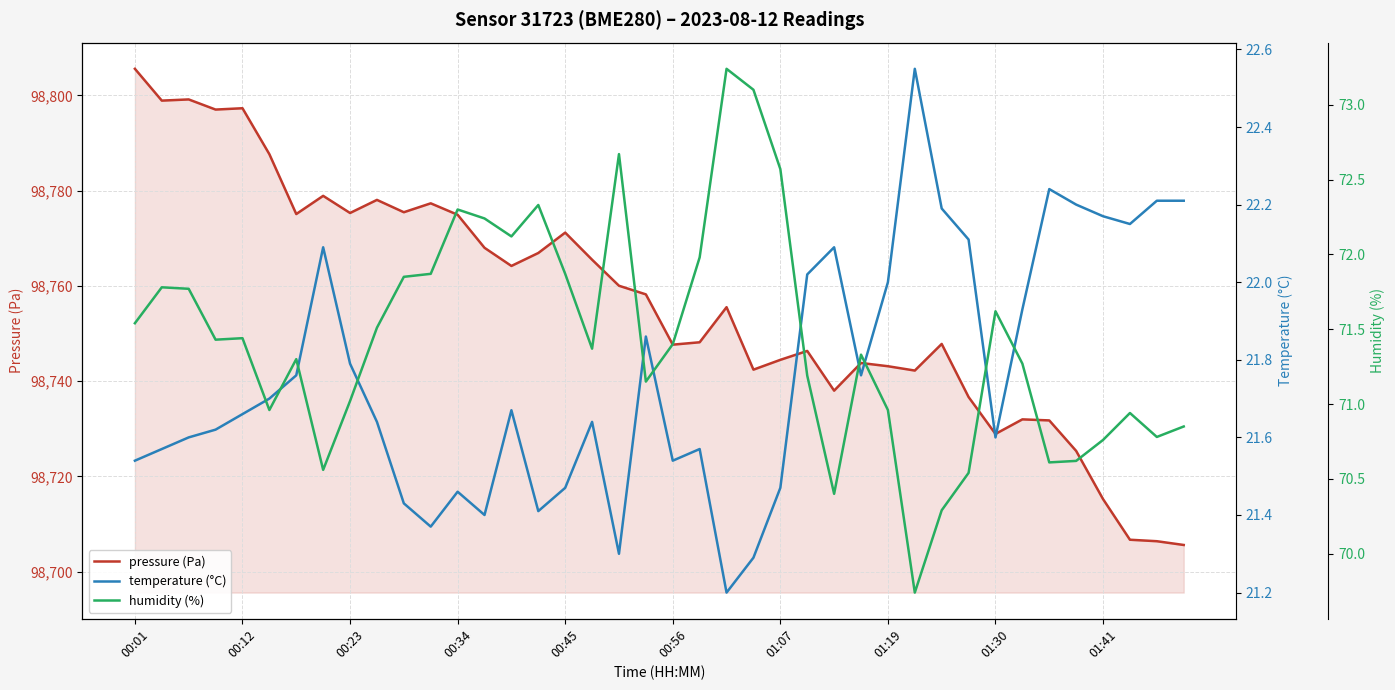

The temperature (°C) series shows 28.5 at 14. True or false?

False